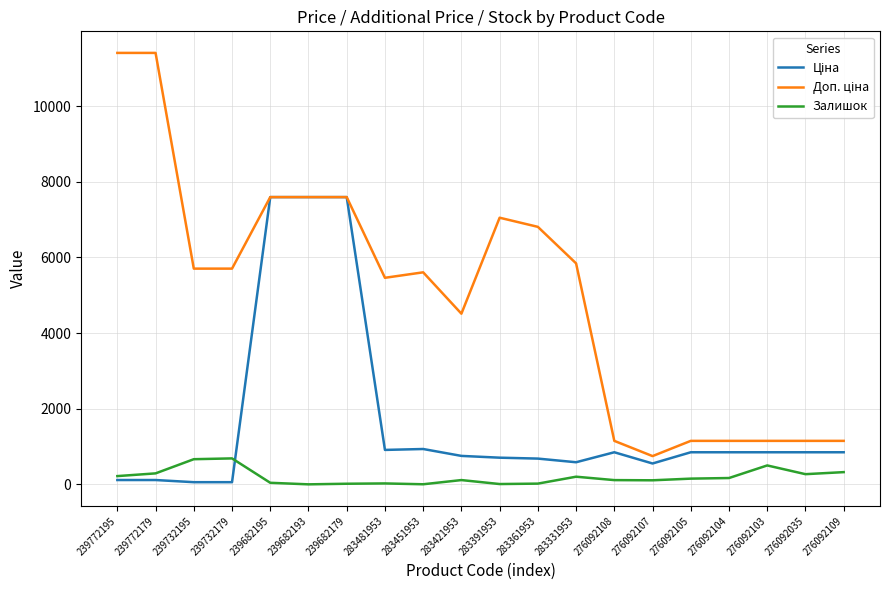

What is the difference between the maximum and minimum values in the Залишок series?

686.0